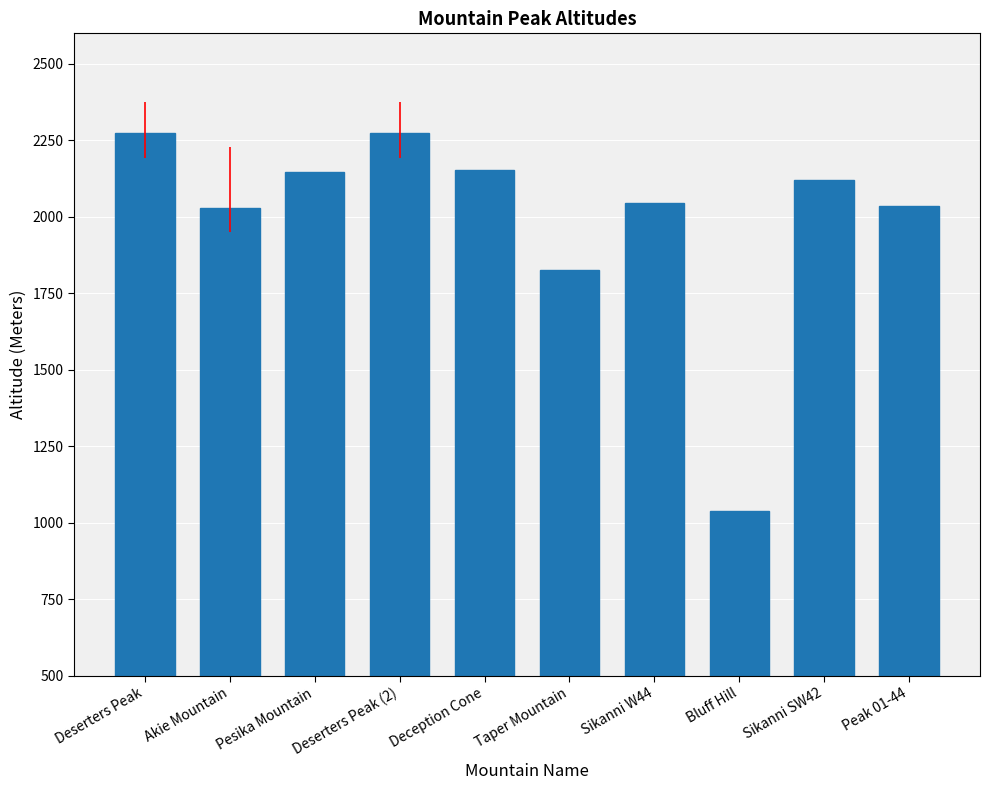

What position from the left is Bluff Hill?

8